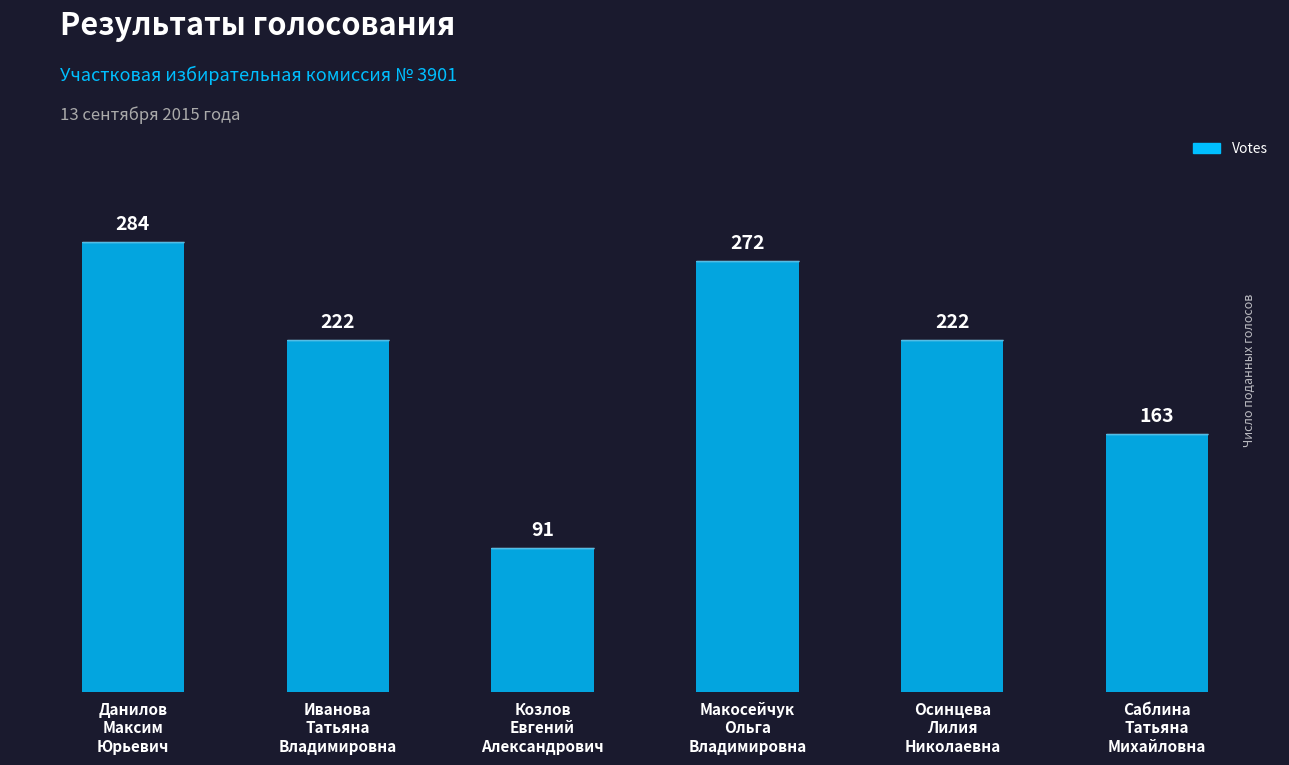

What is the difference between the values at Осинцева
Лилия
Николаевна and Макосейчук
Ольга
Владимировна?

50